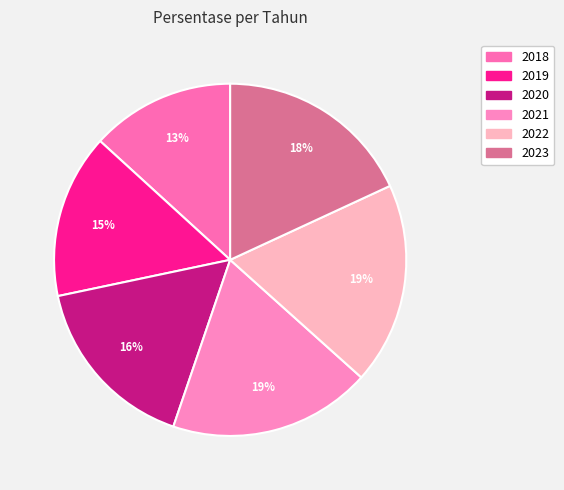

True or false: 2019 accounts for 20% of the total.

False